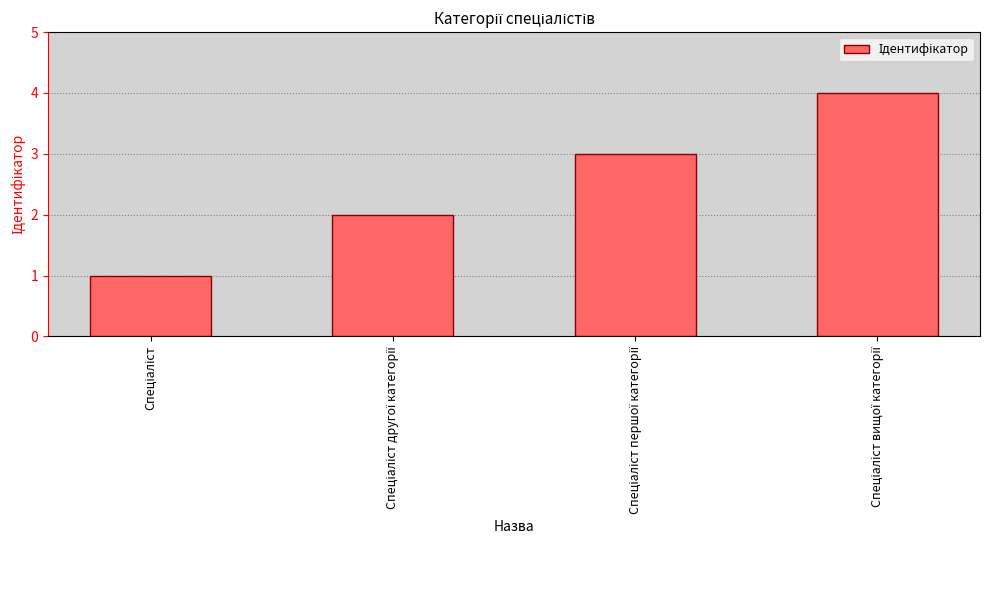

Count the number of categories in the chart.

4